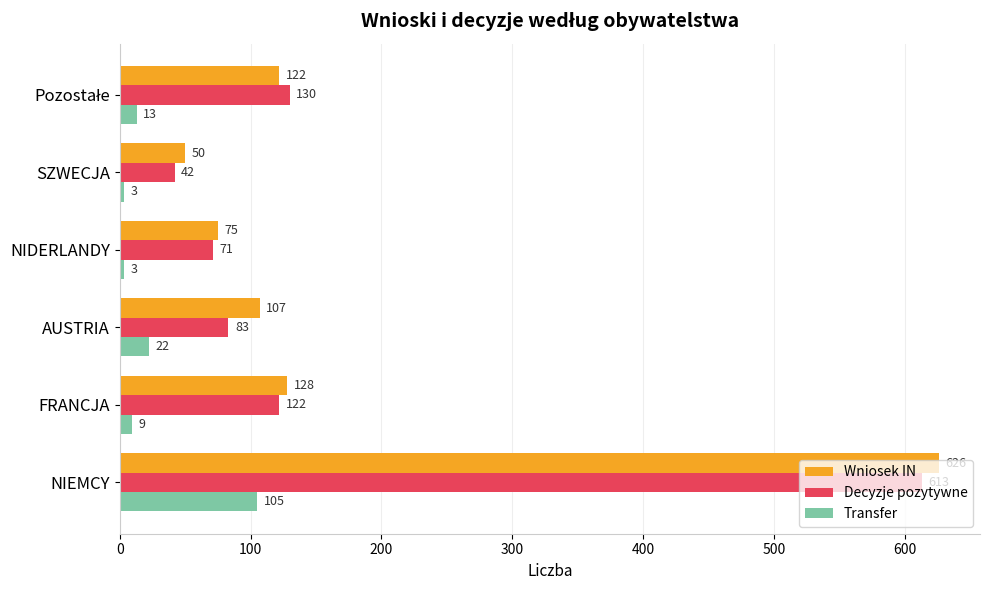

Where is Transfer nearest to the value 54?

AUSTRIA